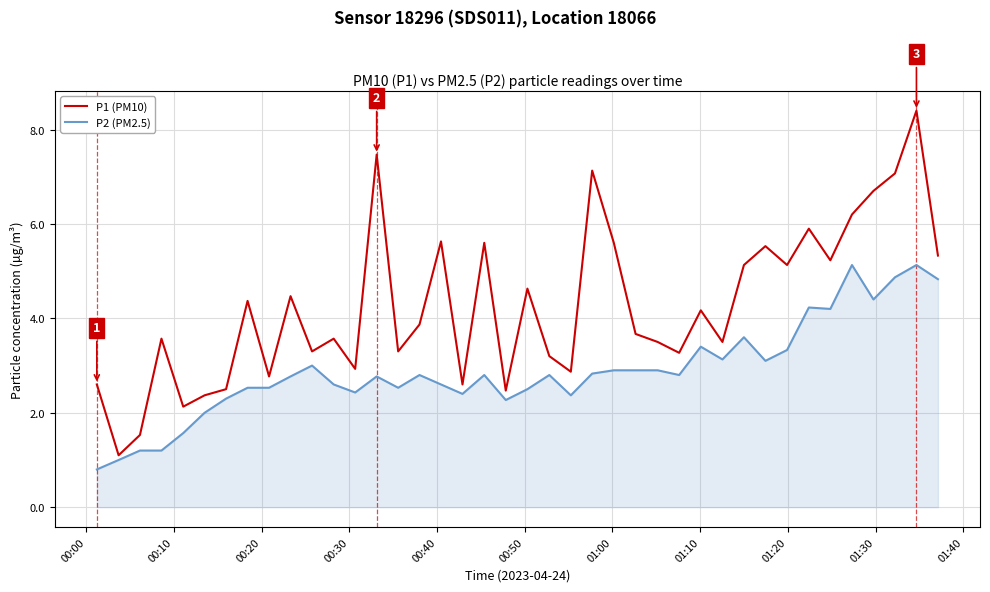

List the series in order of their overall mean, highest first.

P1 (PM10), P2 (PM2.5)